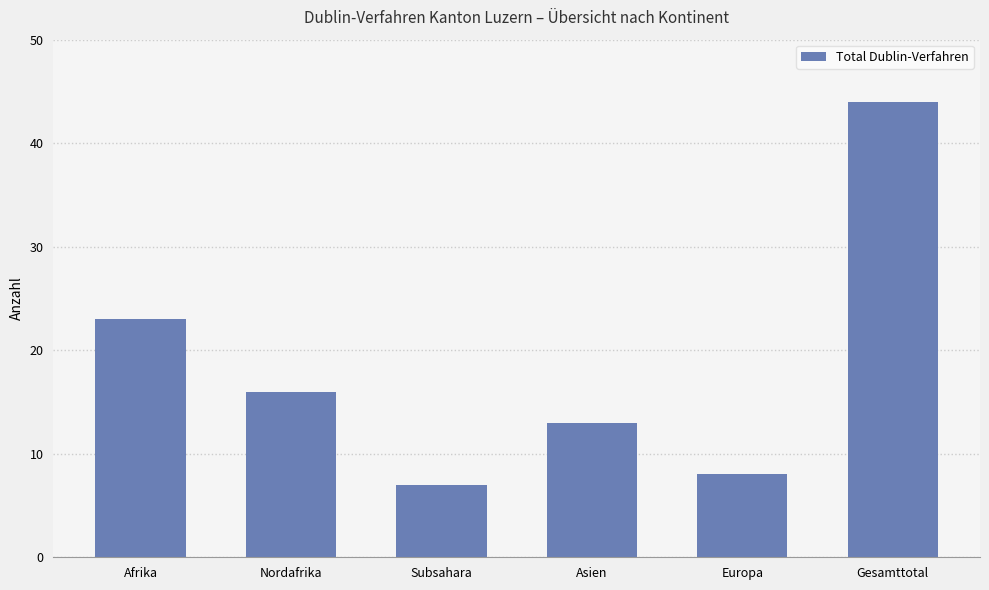

What is the minimum value shown in the chart?

7